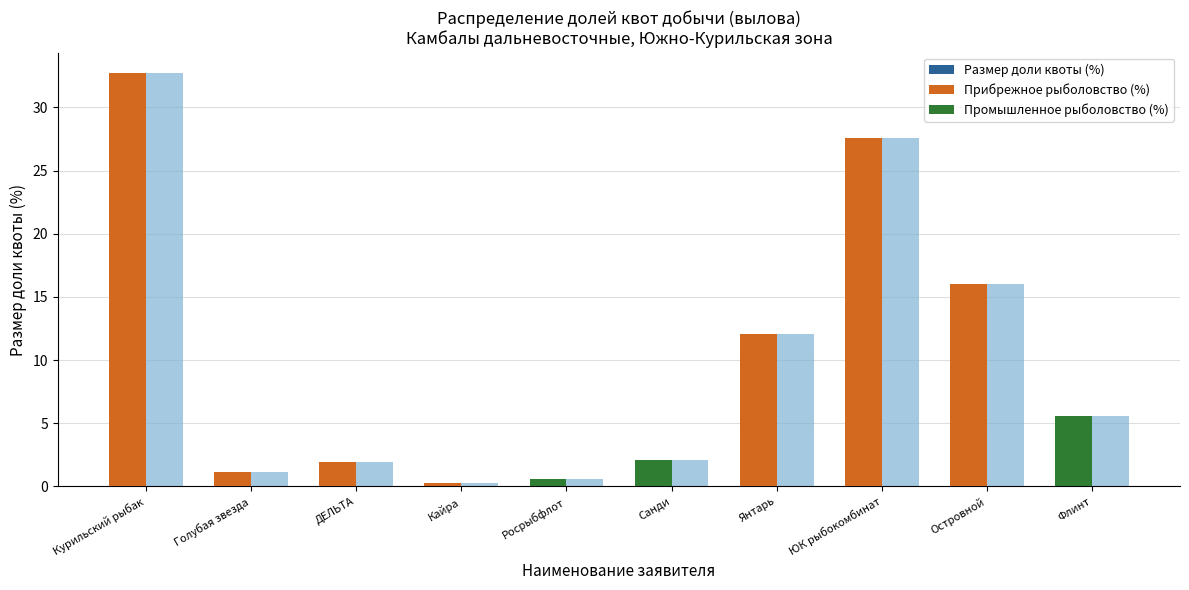

At which label does Размер доли квоты (%) first exceed 5?

Курильский рыбак